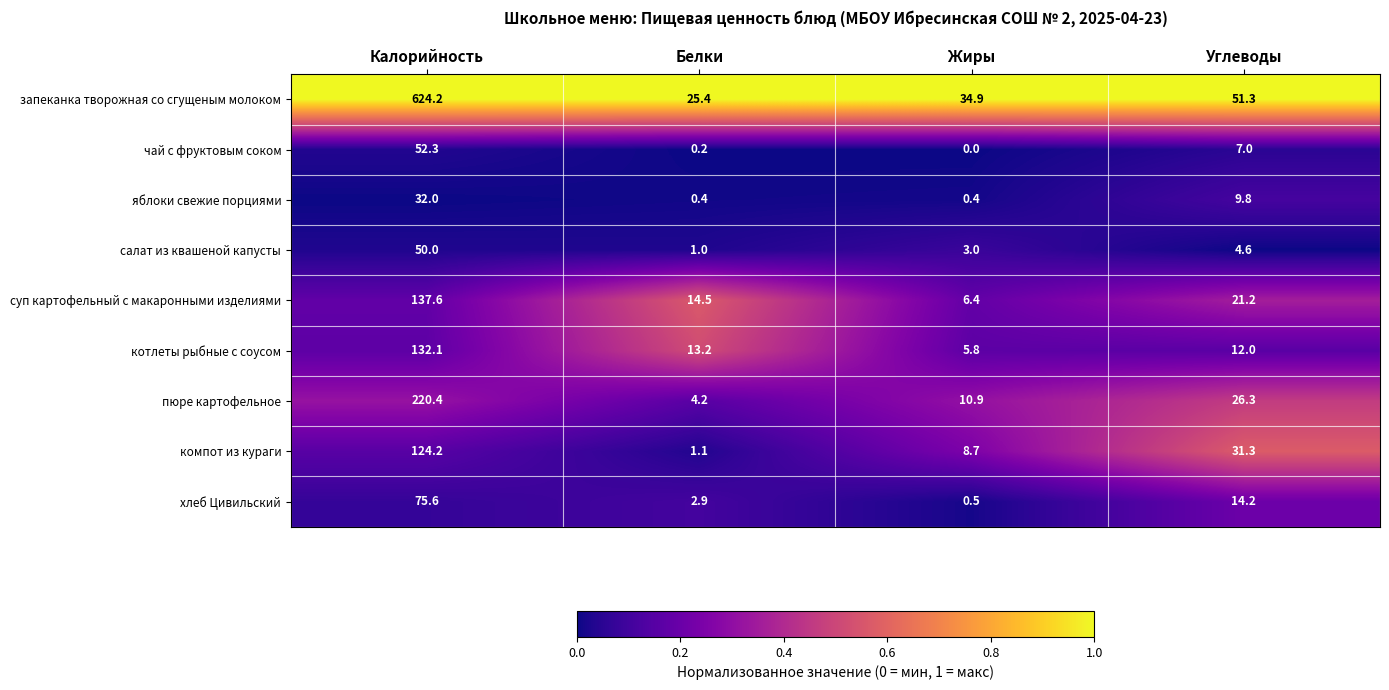

What is the maximum value shown in the chart?

624.2